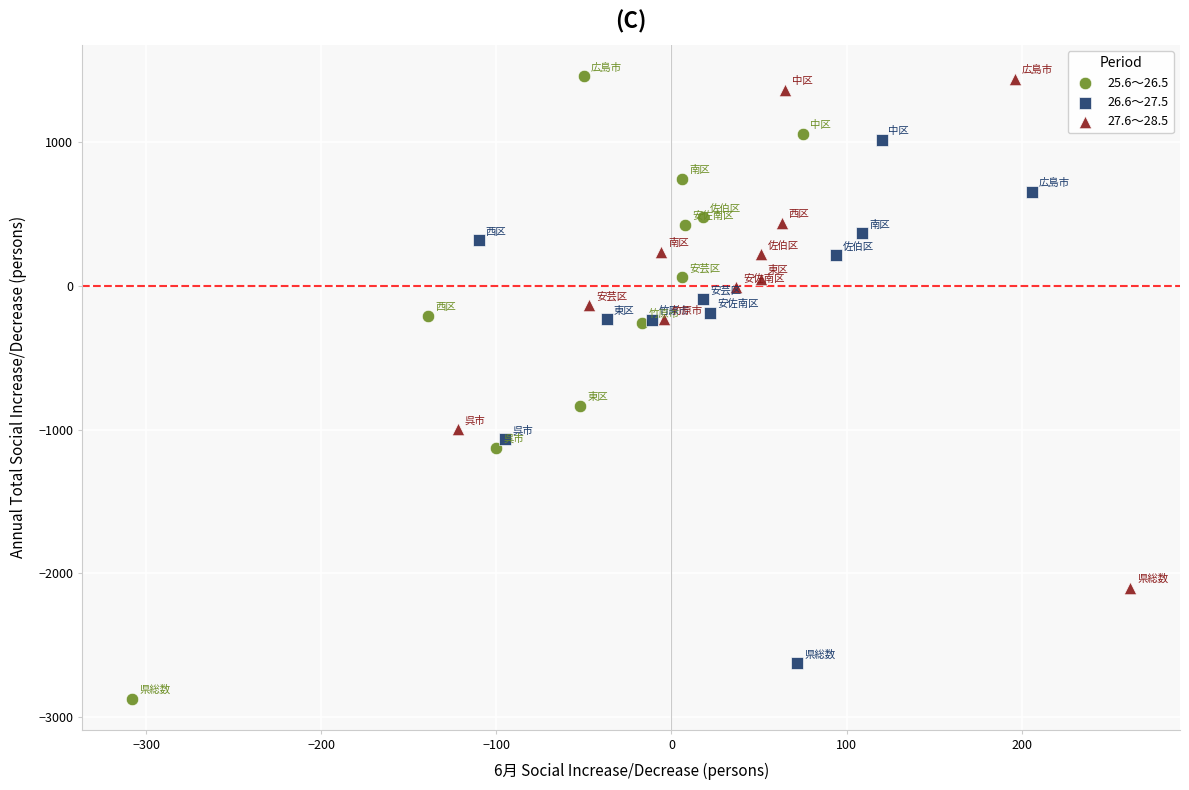

Which series reaches the minimum Y coordinate?

25.6～26.5